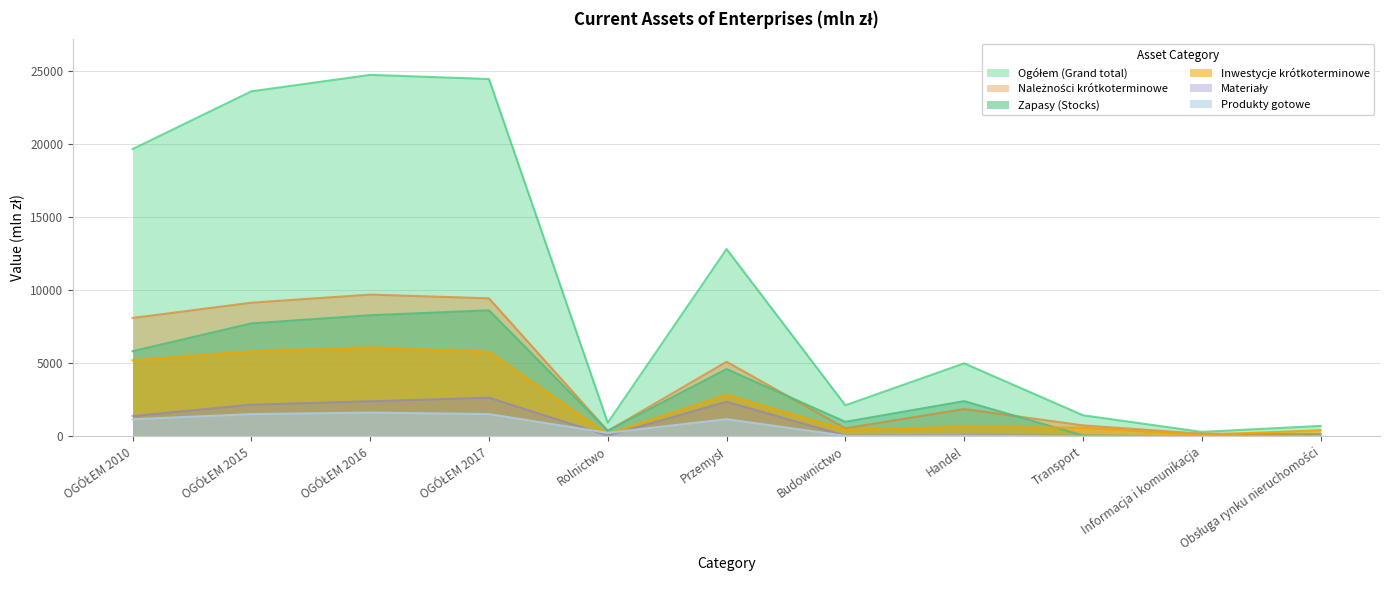

The value of Inwestycje krótkoterminowe at OGÓŁEM 2017 is 5783.6. True or false?

True